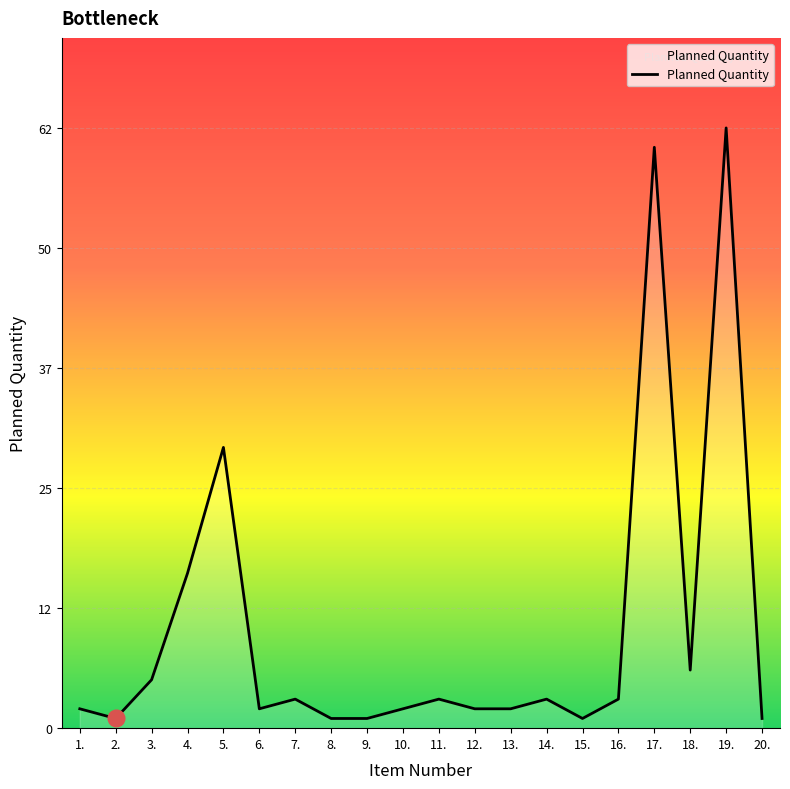

Where is the data nearest to the value 31?

5.